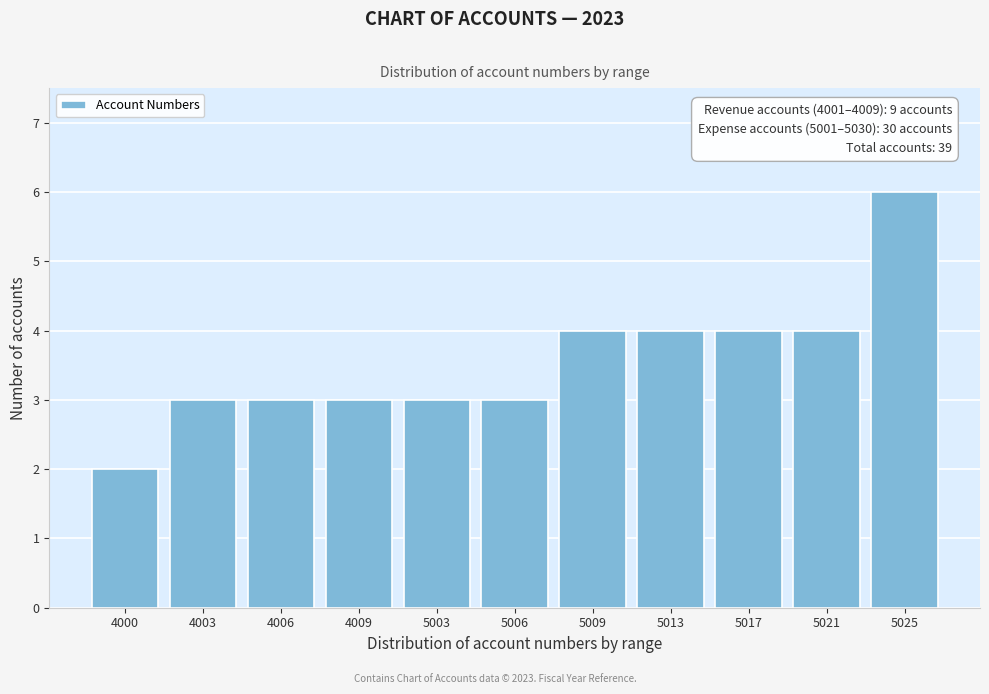

Reading right to left, extract all data points from this chart.

6	4	4	4	4	3	3	3	3	3	2